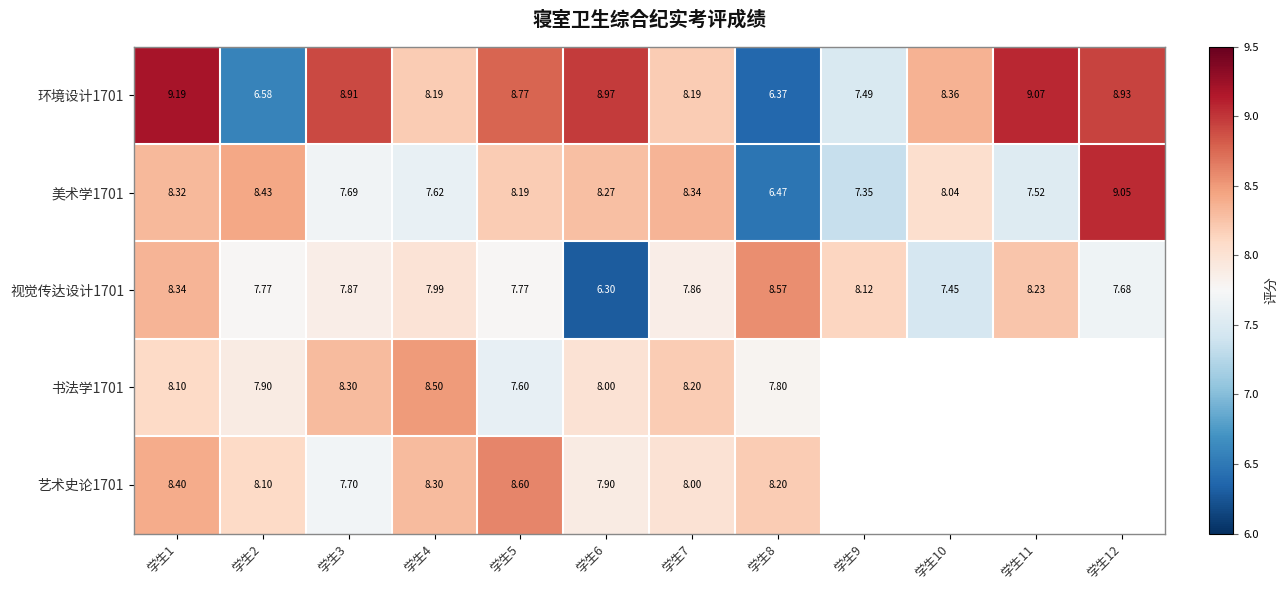

Is the value of 视觉传达设计1701 at 学生12 greater than the value of 艺术史论1701 at 学生6?

No